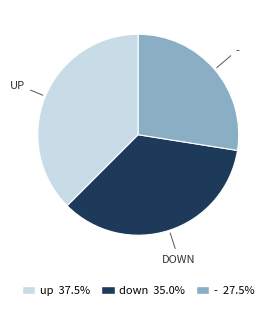

Between - and up, which is larger?

up